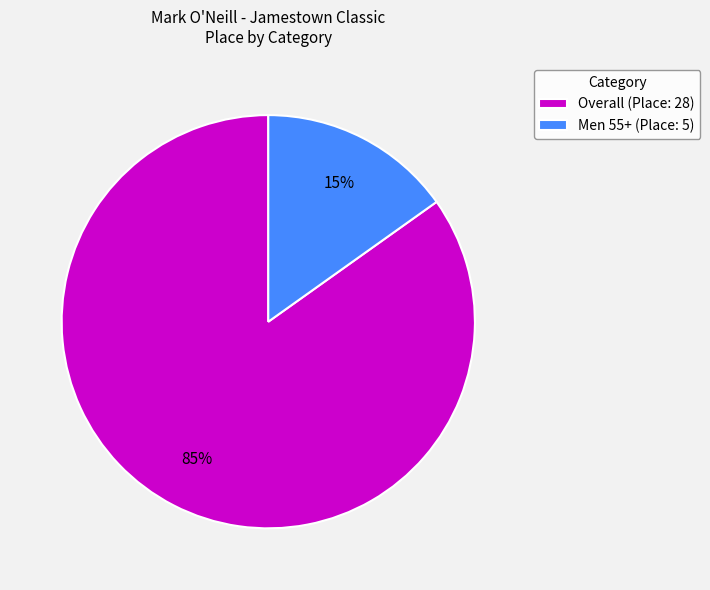

Combined, do Overall (Place: 28) and Men 55+ (Place: 5) account for over 50%?

Yes